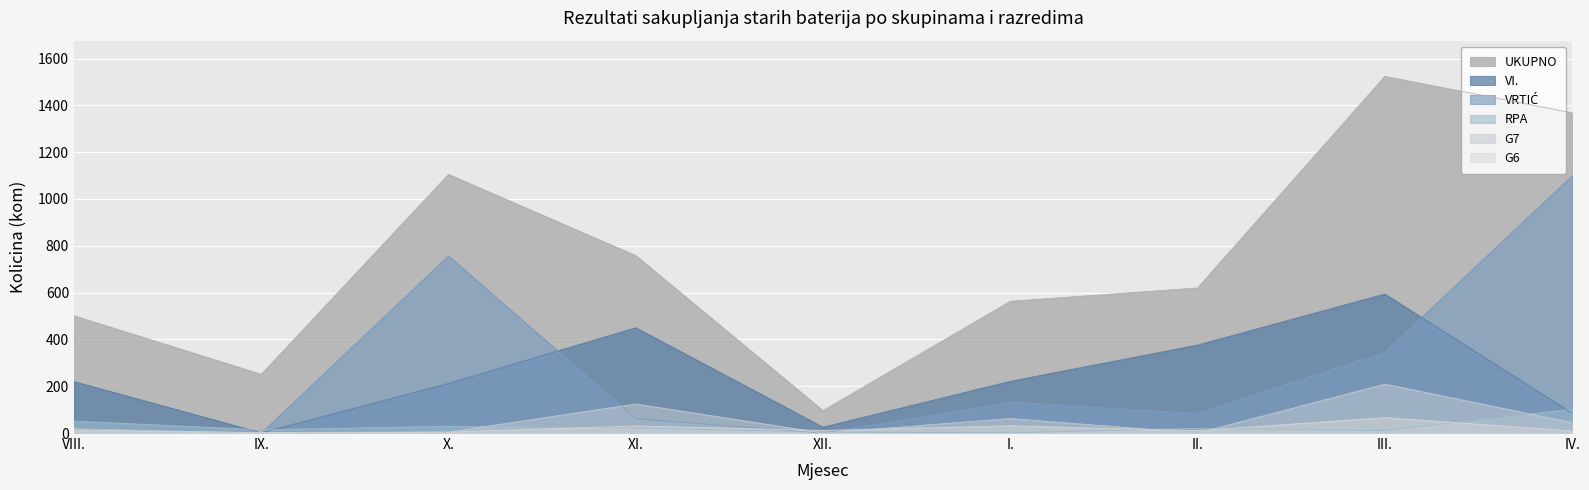

Which has a higher value, XII. or II.?

II.